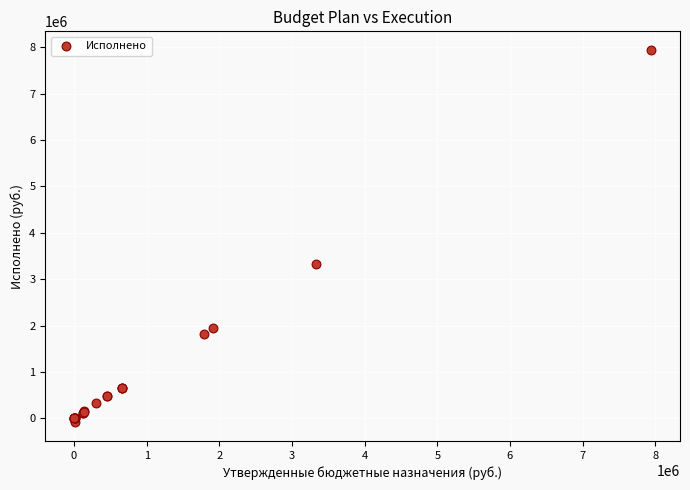

What Y value in the scatter plot is closest to 3926786?

3331742.5